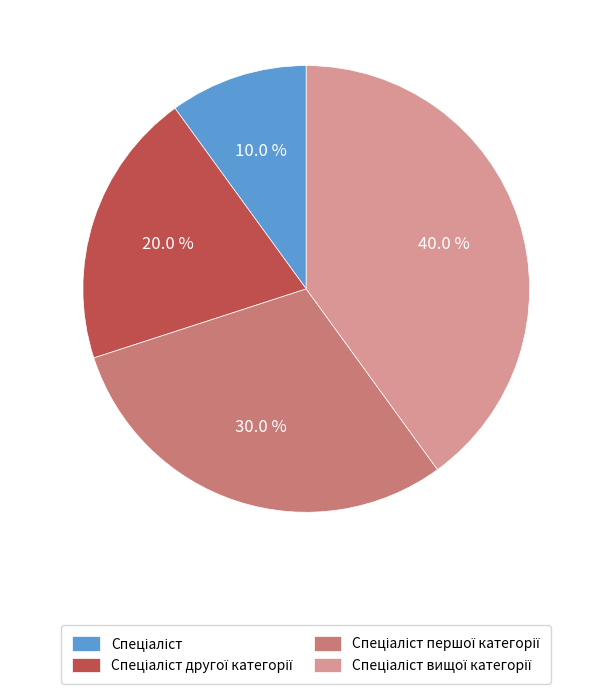

Does any single category account for the majority?

No